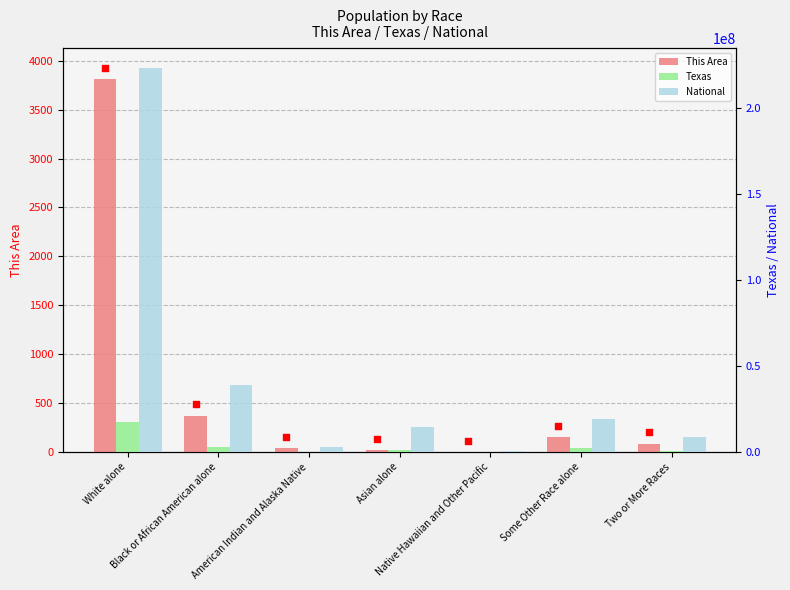

Which series reaches the maximum Y coordinate?

National